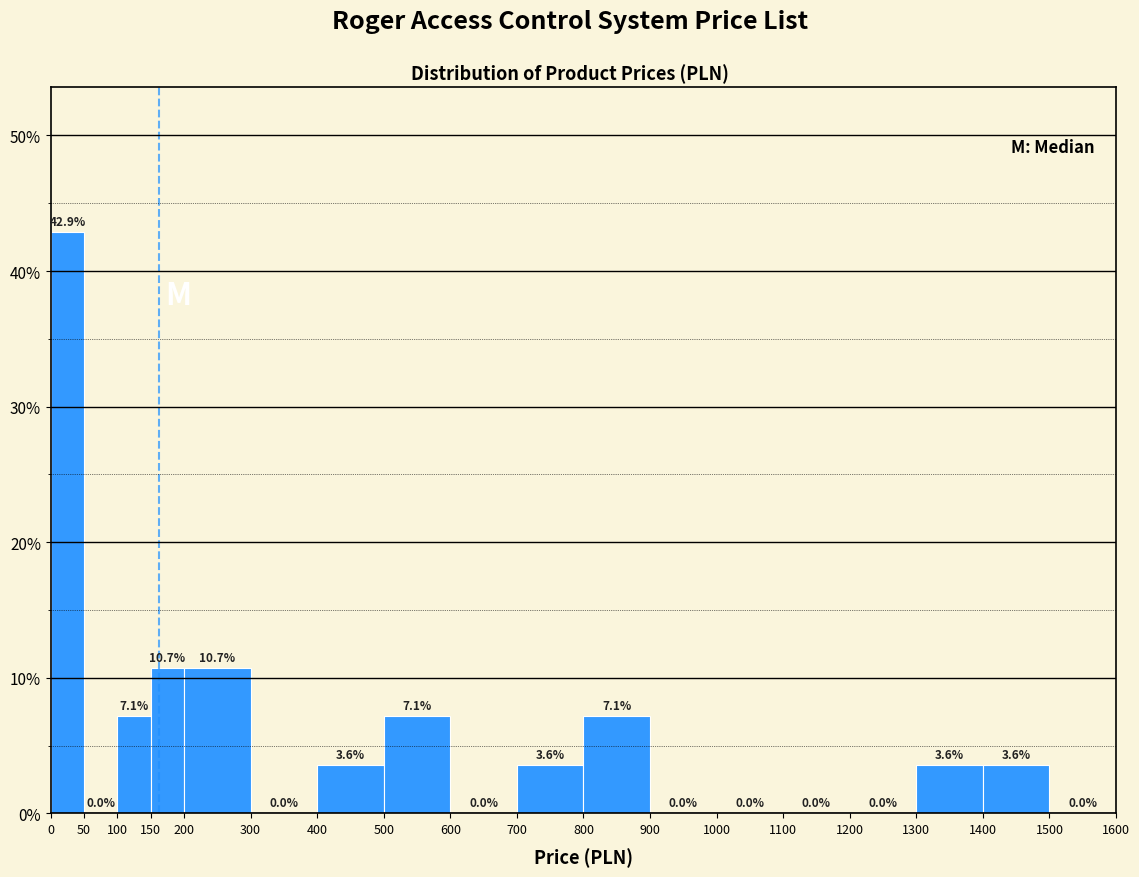

Reading left to right, transcribe this chart: for each bar, give the range it covers on the x-axis and its height.

0 to 50: 42.9
50 to 100: 0.0
100 to 150: 7.1
150 to 200: 10.7
200 to 300: 10.7
300 to 400: 0.0
400 to 500: 3.6
500 to 600: 7.1
600 to 700: 0.0
700 to 800: 3.6
800 to 900: 7.1
900 to 1000: 0.0
1000 to 1100: 0.0
1100 to 1200: 0.0
1200 to 1300: 0.0
1300 to 1400: 3.6
1400 to 1500: 3.6
1500 to 1600: 0.0